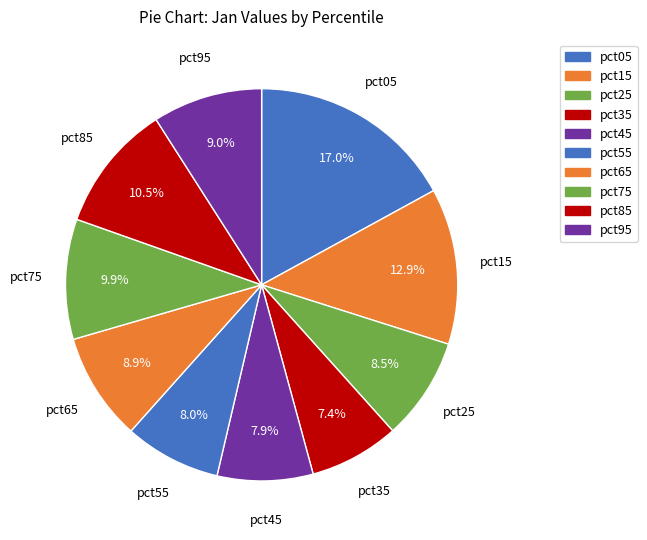

True or false: pct15 accounts for 24% of the total.

False